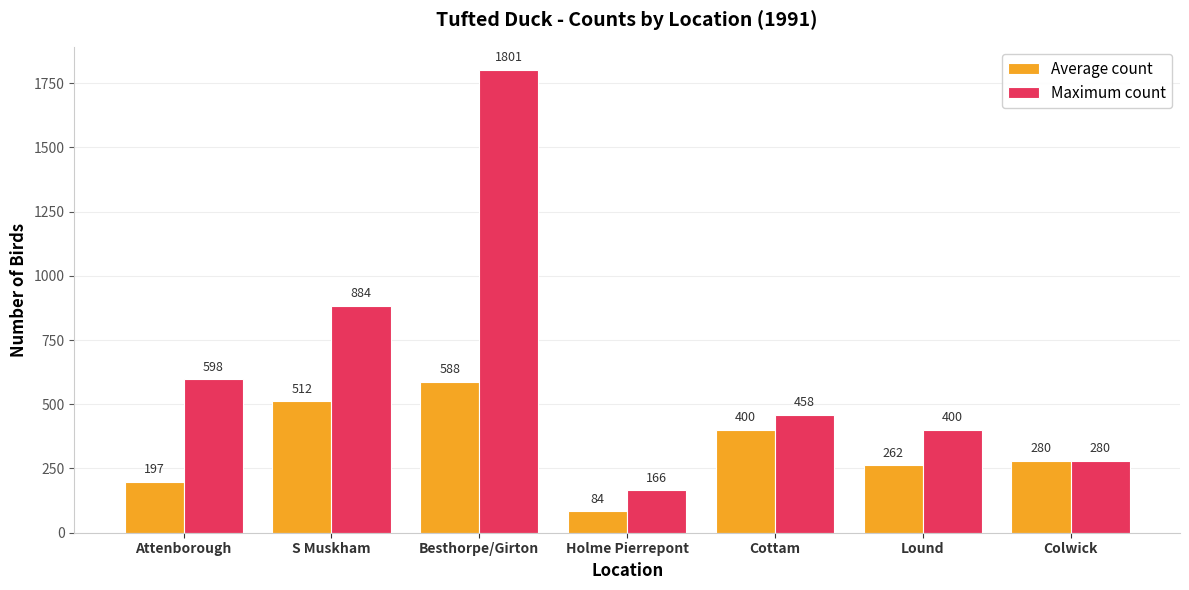

List the labels in order of Maximum count value, smallest first.

Holme Pierrepont, Colwick, Lound, Cottam, Attenborough, S Muskham, Besthorpe/Girton